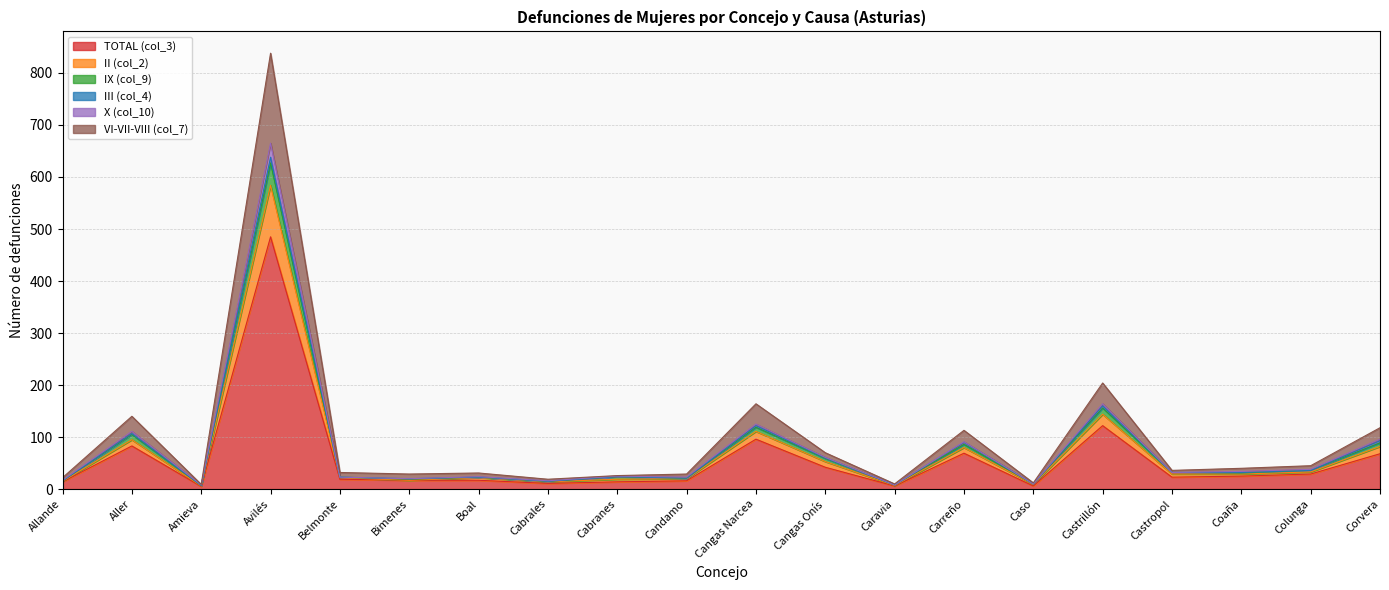

At which label is TOTAL (col_3) closest to 245?

Castrillón